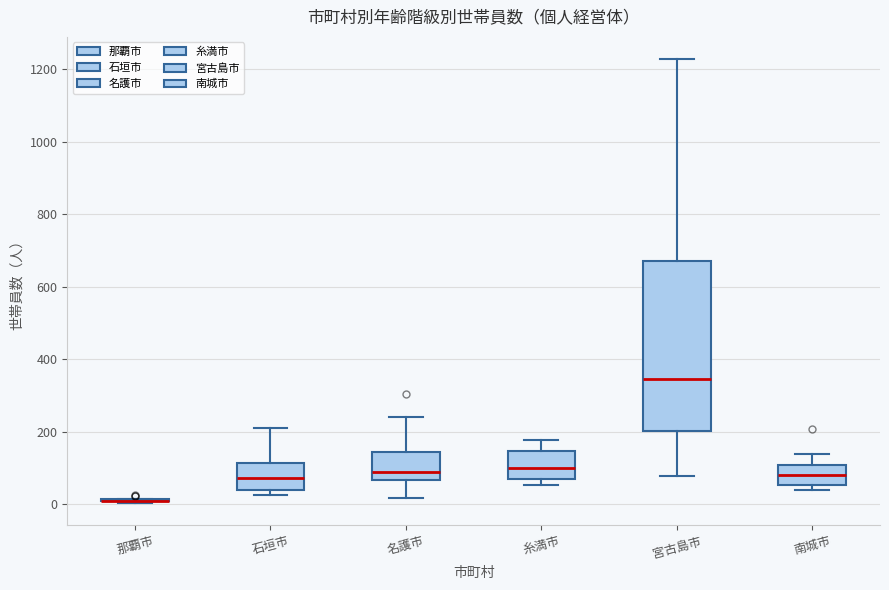

Reading left to right, read every box against the y-axis: the position of its median line, the range the box covers, and the ends of its whiskers. The values are not printed on the chart, so give them approximately, as read against the axis.

那覇市: box collapsed to a line at 20, whiskers 0 to 20
石垣市: median 80, box 40 to 120, whiskers 20 to 220
名護市: median 80, box 60 to 140, whiskers 20 to 240
糸満市: median 100, box 60 to 140, whiskers 60 (just below the box's lower edge) to 180
宮古島市: median 340, box 200 to 680, whiskers 80 to 1220
南城市: median 80, box 60 to 100, whiskers 40 to 140